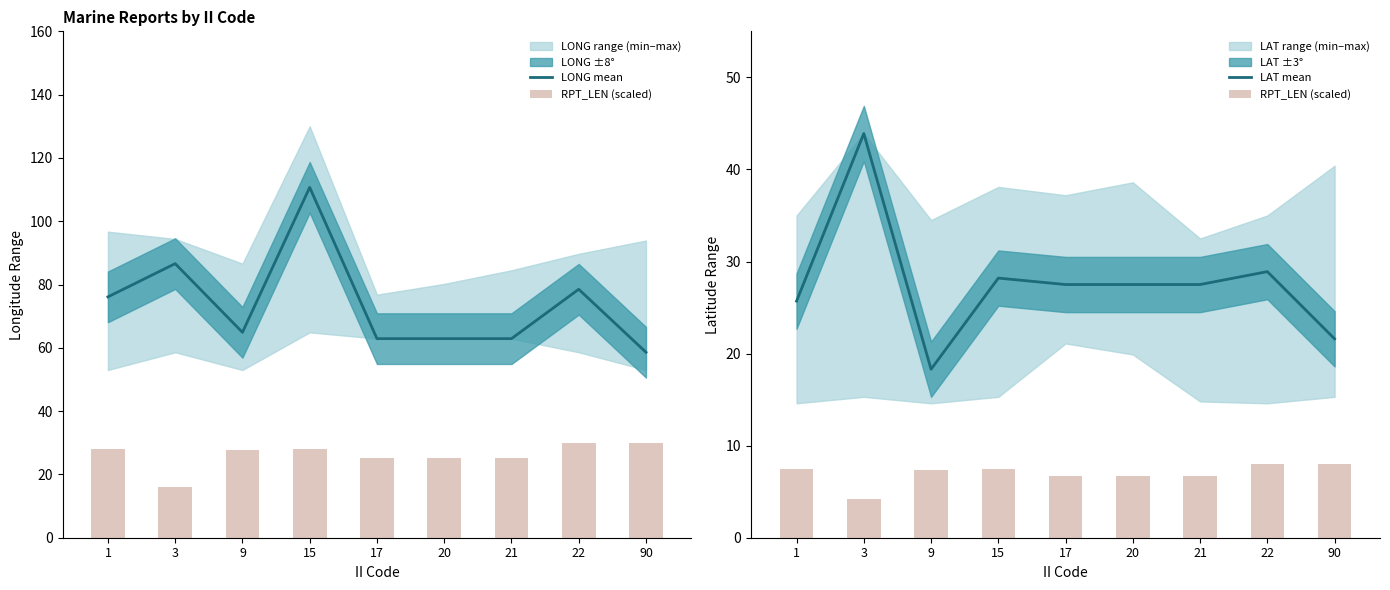

Rank the series by their average value, from lowest to highest.

RPT_LEN (scaled), LAT mean, LONG mean